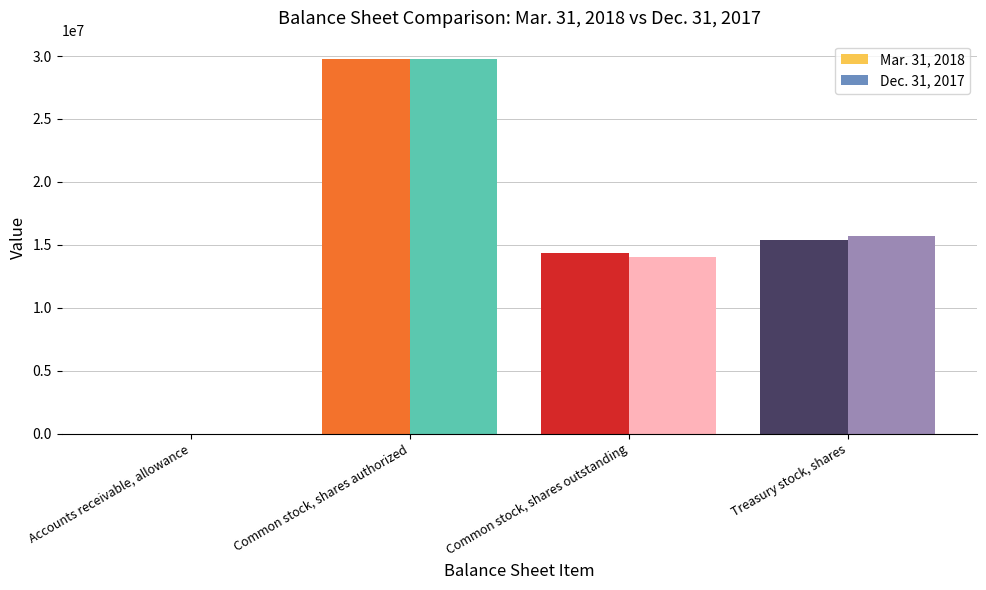

Read the Dec. 31, 2017 value at Accounts receivable, allowance, to the nearest 50.

150